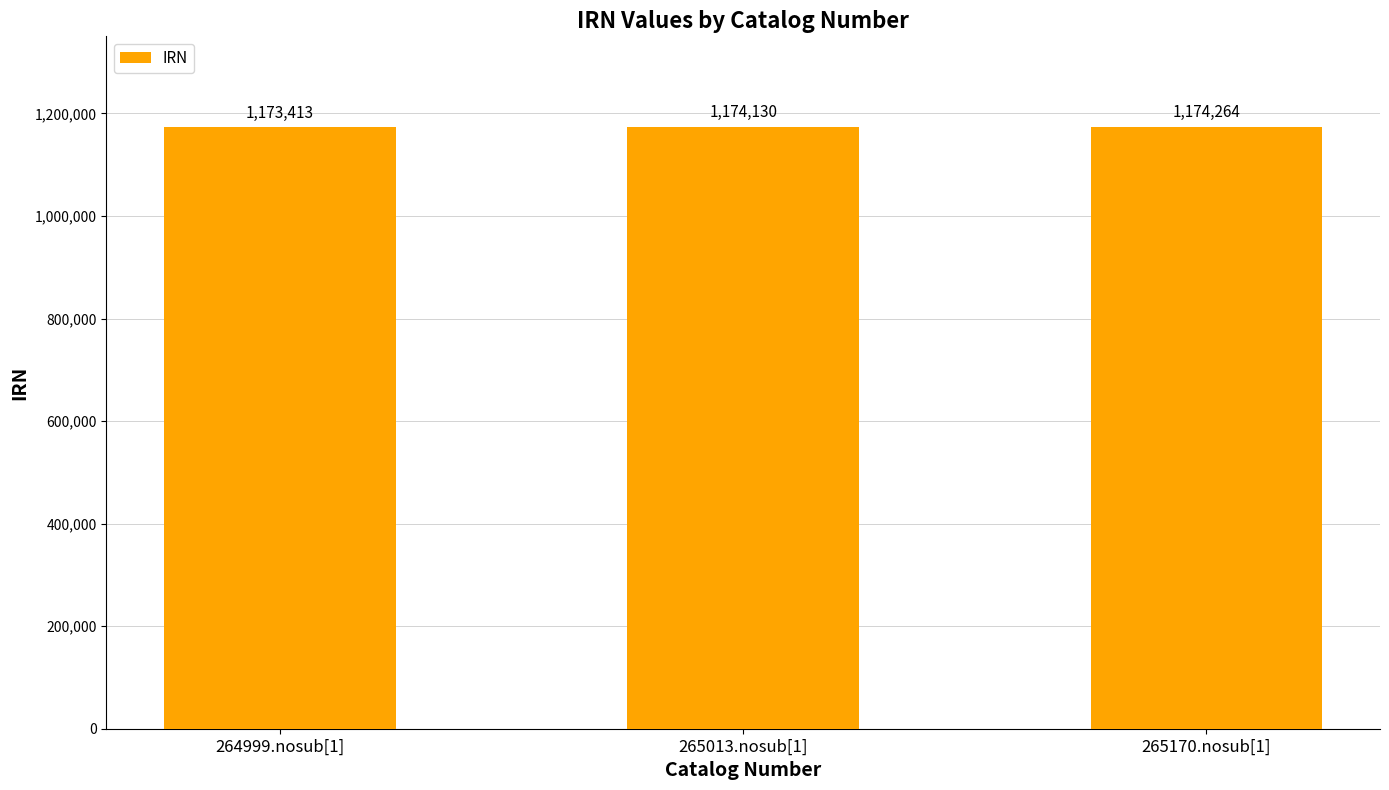

What is the change in value from 265013.nosub[1] to 265170.nosub[1]?

+134